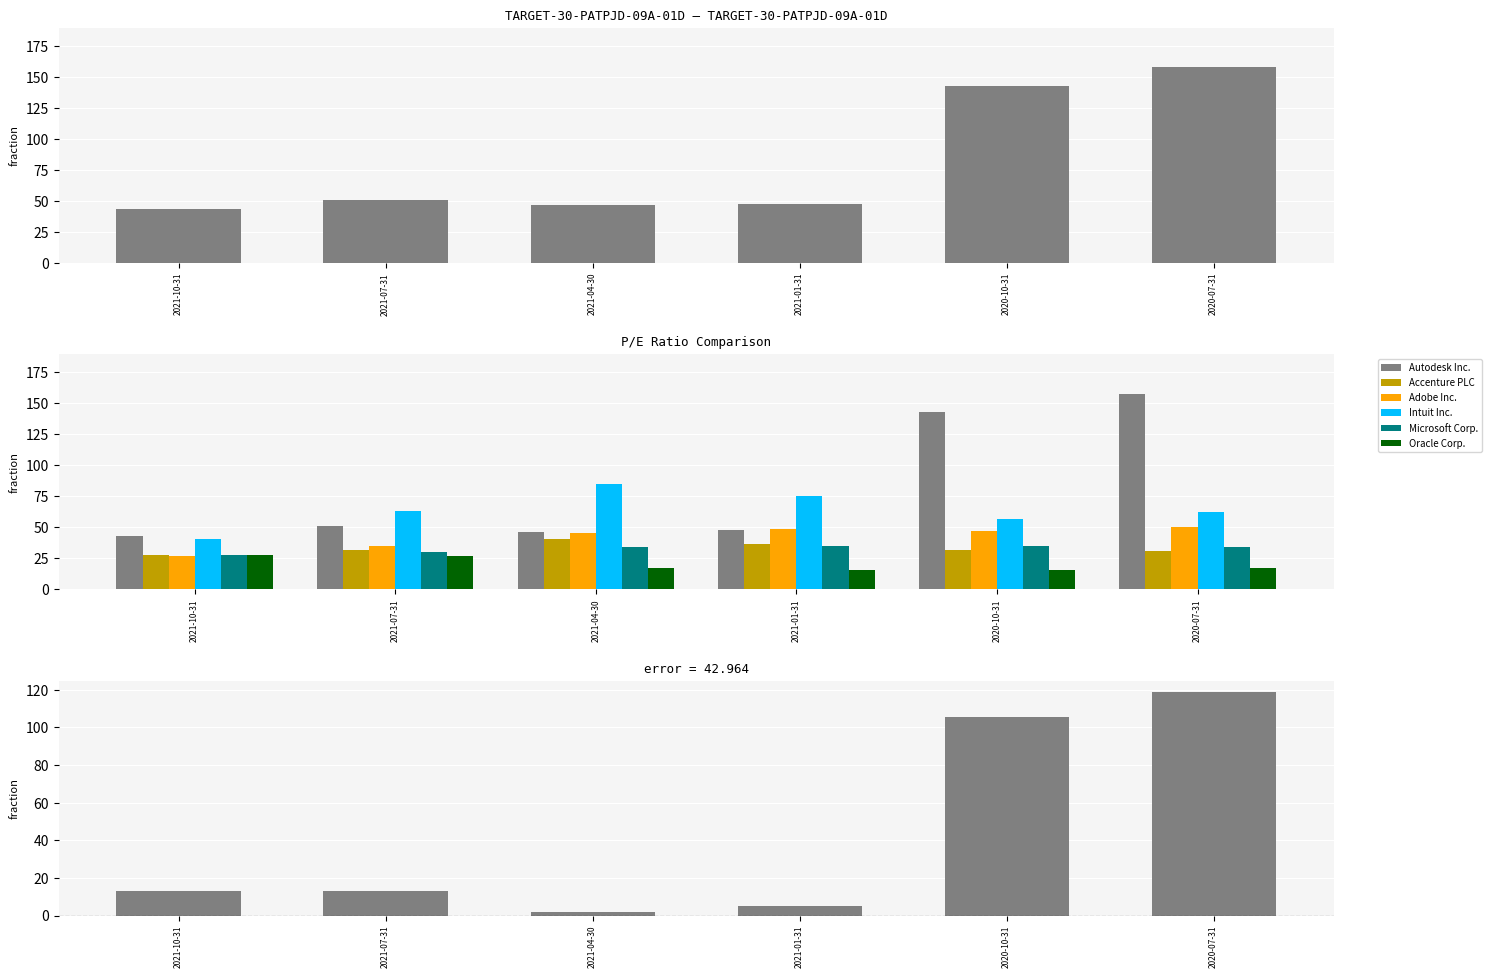

What are all the series names shown in the legend?

Autodesk Inc., Accenture PLC, Adobe Inc., Intuit Inc., Microsoft Corp., Oracle Corp.